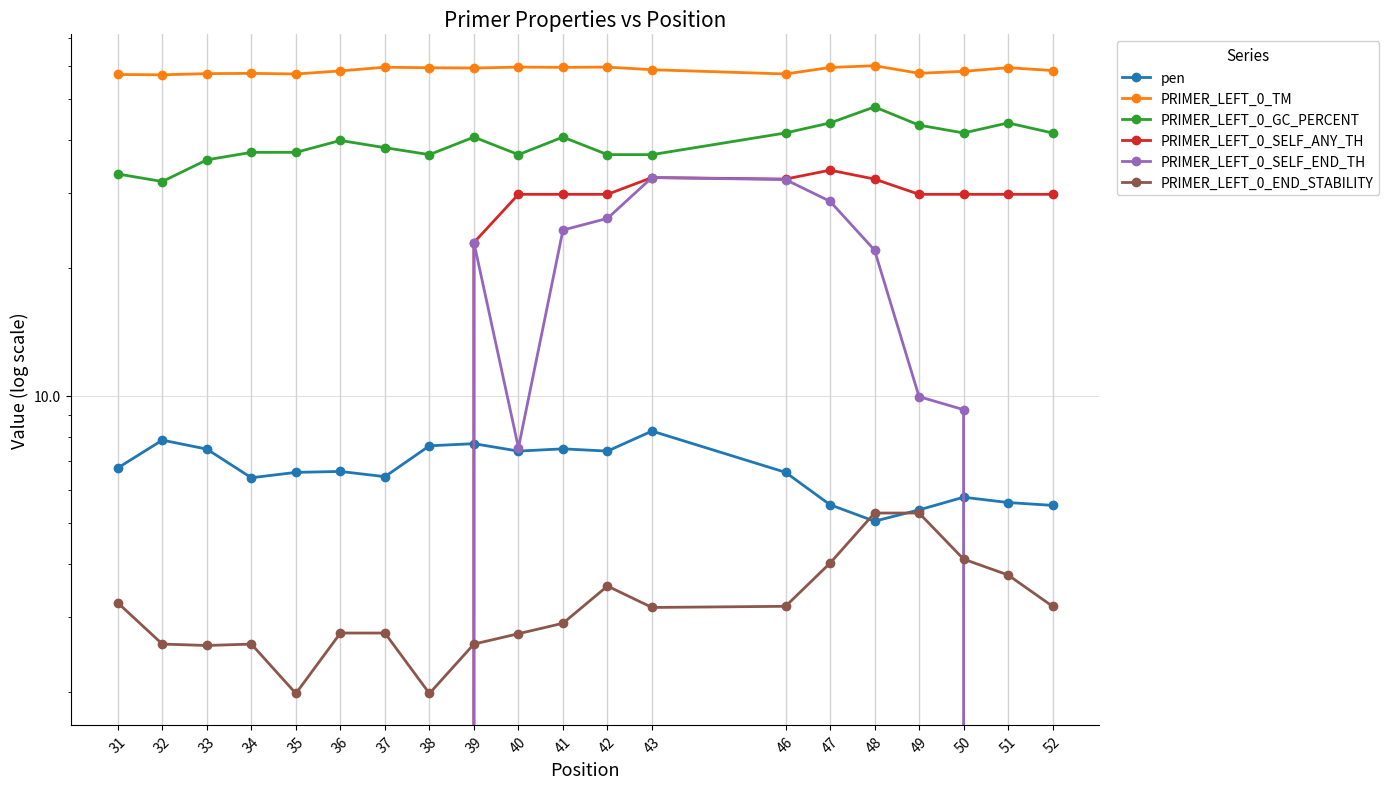

What is the value of the pen point at the 20th from the left?

5.5